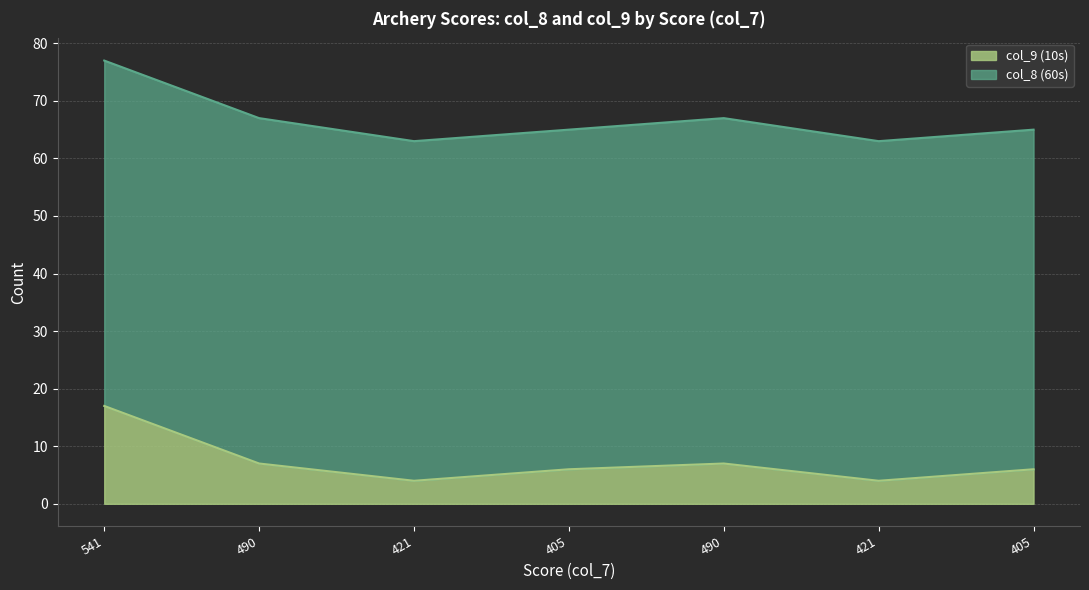

How many data points are less than 6?

2